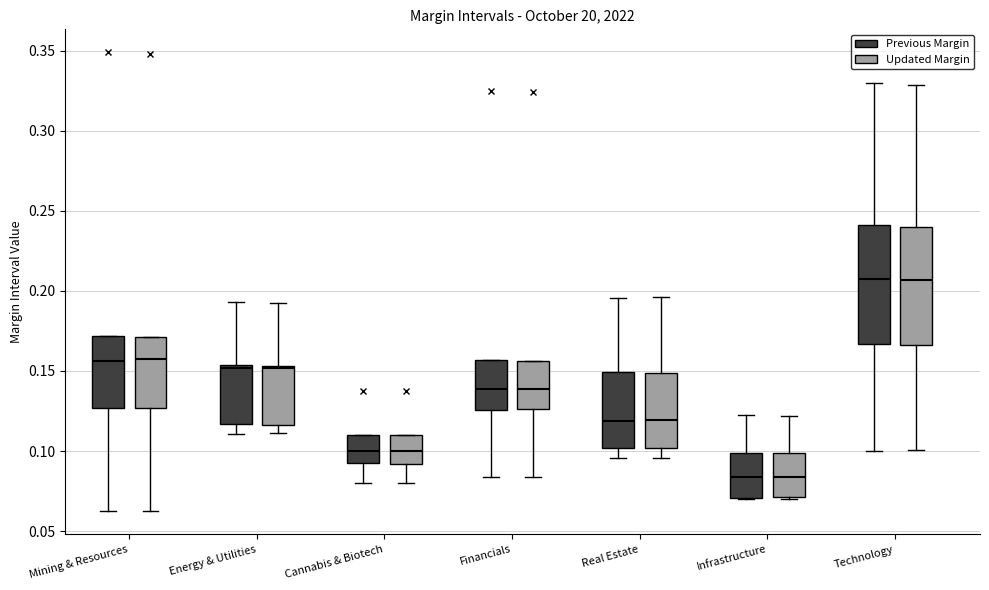

Reading left to right, transcribe this box plot: for each box, give where its median line is, the range the box spans, and where its two whiskers end, as read against the y-axis. The values are not printed on the chart, so give them approximately, as read against the axis.

Mining & Resources (Previous Margin): median 0.155, box 0.125 to 0.170, whiskers 0.060 to 0.170
Mining & Resources (Updated Margin): median 0.155, box 0.125 to 0.170, whiskers 0.060 to 0.170
Energy & Utilities (Previous Margin): median 0.150, box 0.115 to 0.155, whiskers 0.110 to 0.195
Energy & Utilities (Updated Margin): median 0.150, box 0.115 to 0.155, whiskers 0.110 to 0.190
Cannabis & Biotech (Previous Margin): median 0.100, box 0.090 to 0.110, whiskers 0.080 to 0.110
Cannabis & Biotech (Updated Margin): median 0.100, box 0.090 to 0.110, whiskers 0.080 to 0.110
Financials (Previous Margin): median 0.140, box 0.125 to 0.155, whiskers 0.085 to 0.155
Financials (Updated Margin): median 0.140, box 0.125 to 0.155, whiskers 0.085 to 0.155
Real Estate (Previous Margin): median 0.120, box 0.100 to 0.150, whiskers 0.095 to 0.195
Real Estate (Updated Margin): median 0.120, box 0.100 to 0.150, whiskers 0.095 to 0.195
Infrastructure (Previous Margin): median 0.085, box 0.070 to 0.100, whiskers 0.070 to 0.120
Infrastructure (Updated Margin): median 0.085, box 0.070 to 0.100, whiskers 0.070 to 0.120
Technology (Previous Margin): median 0.210, box 0.165 to 0.240, whiskers 0.100 to 0.330
Technology (Updated Margin): median 0.205, box 0.165 to 0.240, whiskers 0.100 to 0.330